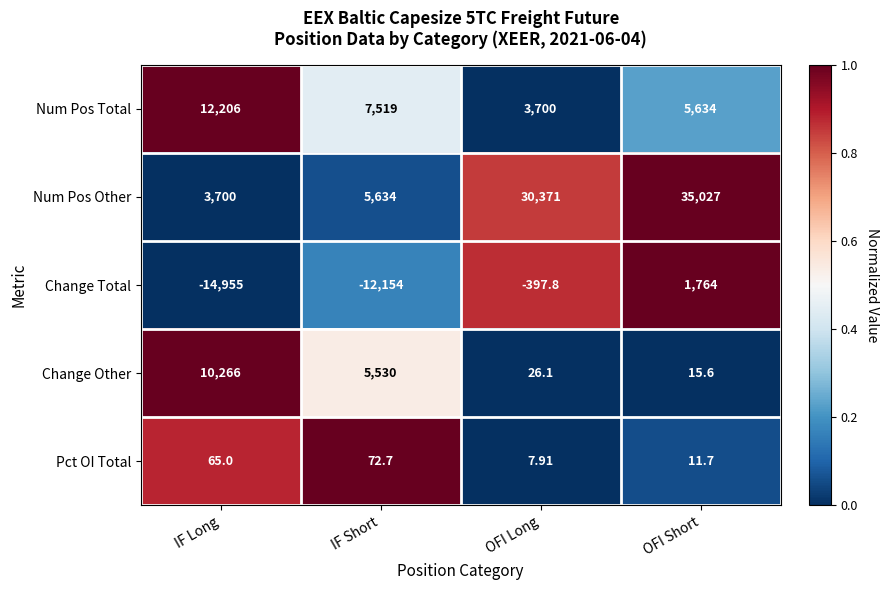

List the series in order of their peak value, lowest first.

Pct OI Total, Change Total, Change Other, Num Pos Total, Num Pos Other